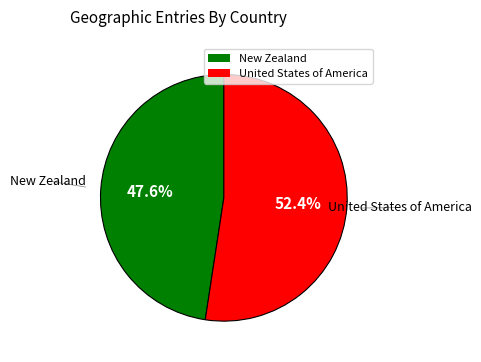

True or false: New Zealand accounts for 48% of the total.

True